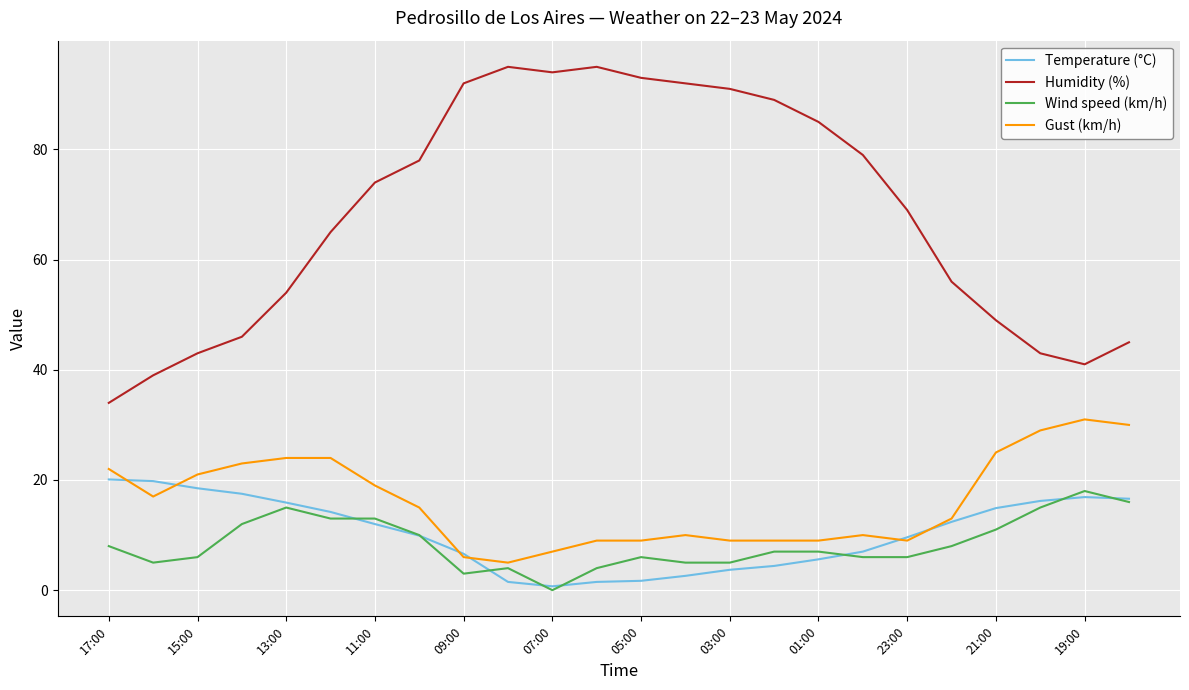

True or false: Humidity (%) and Wind speed (km/h) intersect in this chart.

False